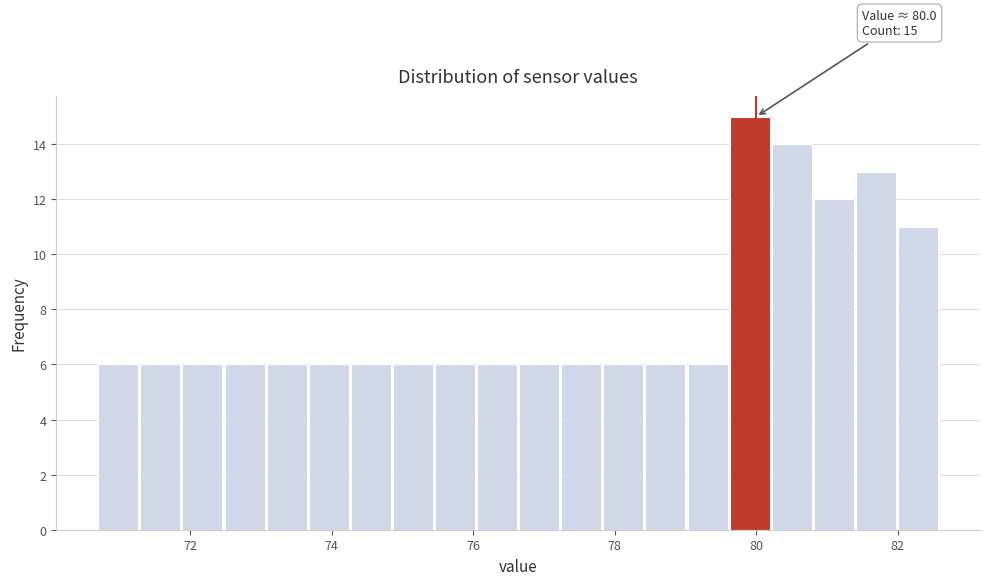

Around what value on the x-axis is the tallest bar? Give the approximate position of its centre, as read against the axis.

80.0